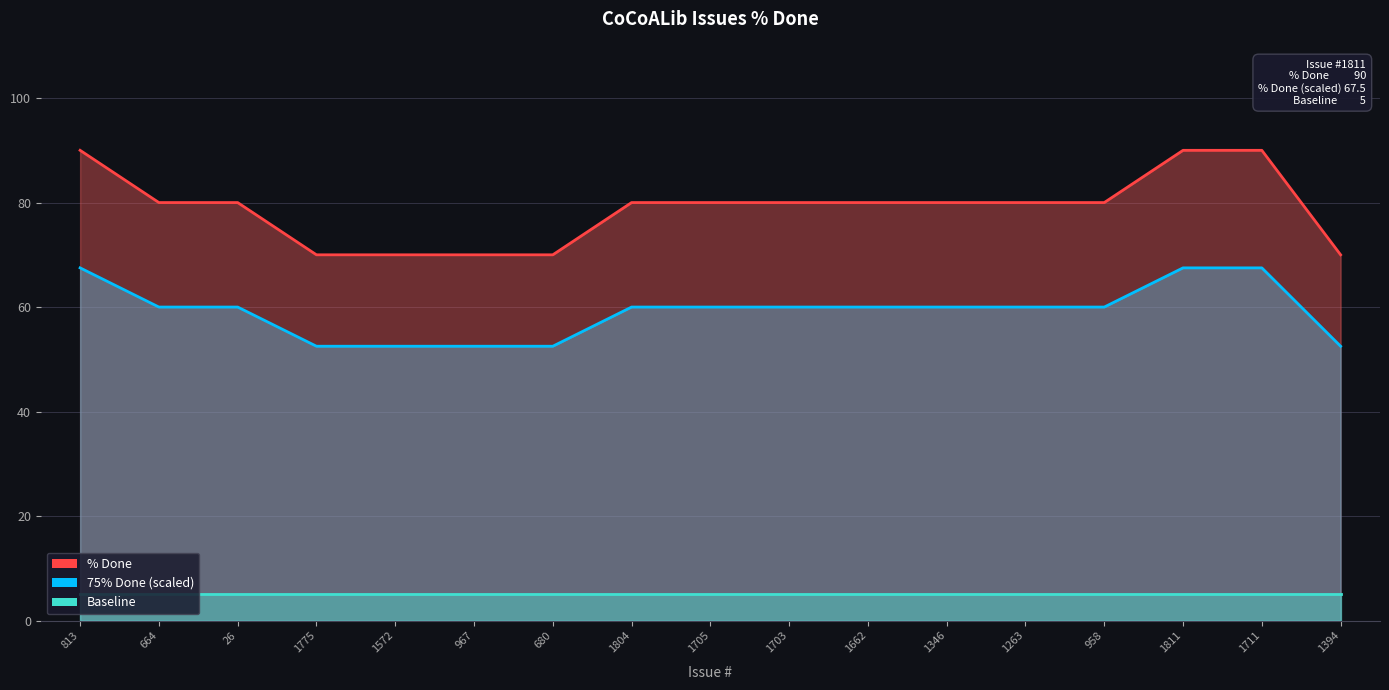

List the series in order of their overall mean, lowest first.

Baseline, 75% Done (scaled), % Done